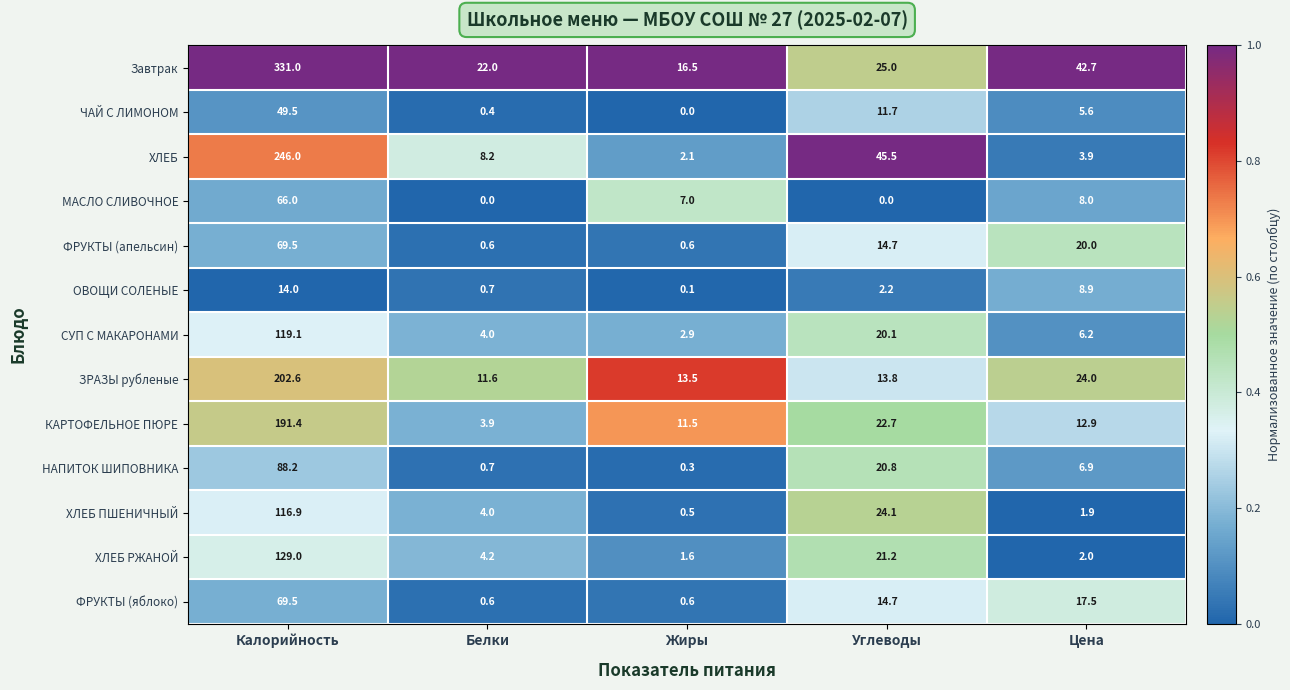

Where is ХЛЕБ РЖАНОЙ nearest to the value 65?

Углеводы